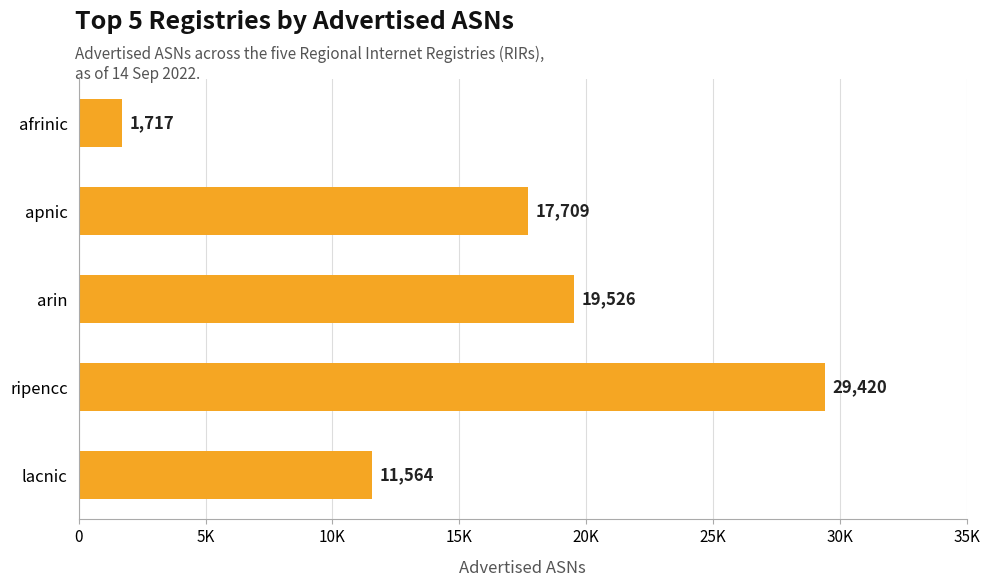

List the labels in order of value, largest first.

ripencc, arin, apnic, lacnic, afrinic